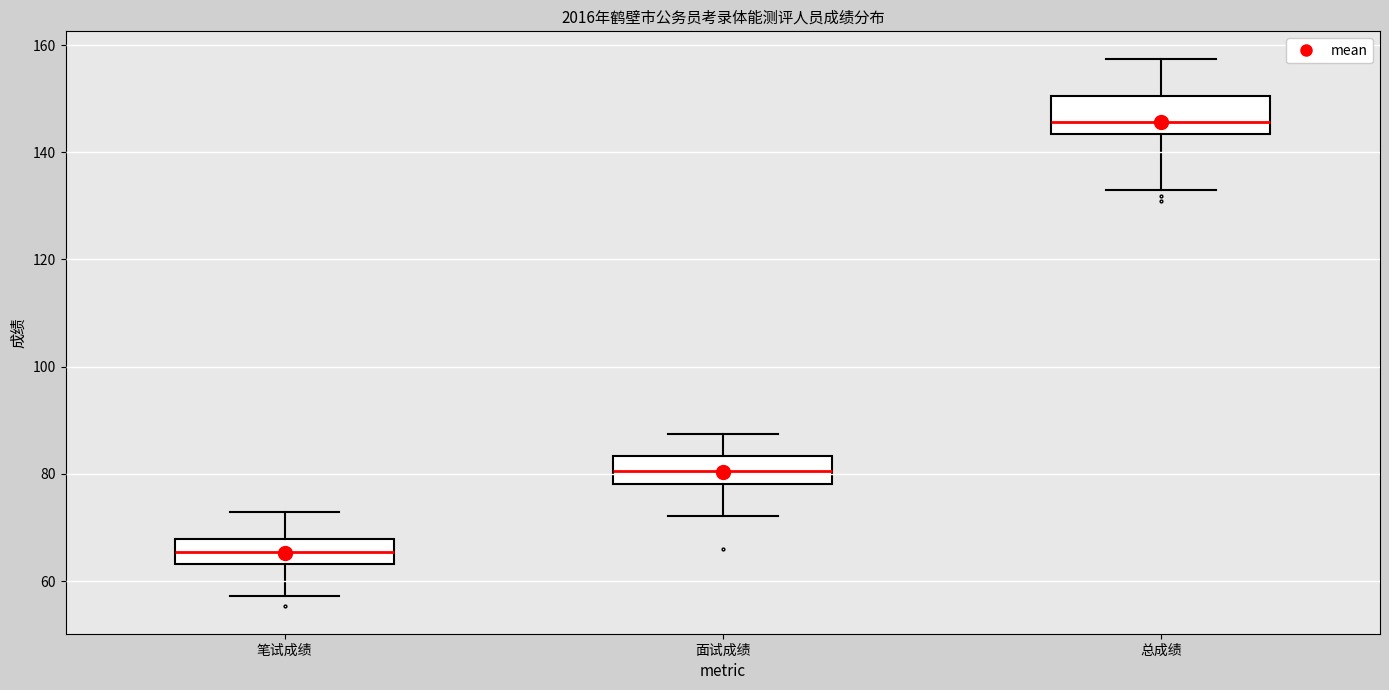

Where does the lower whisker of the box for 总成绩 end on the y-axis? The values are not printed on the chart, so give them approximately, as read against the axis.

132